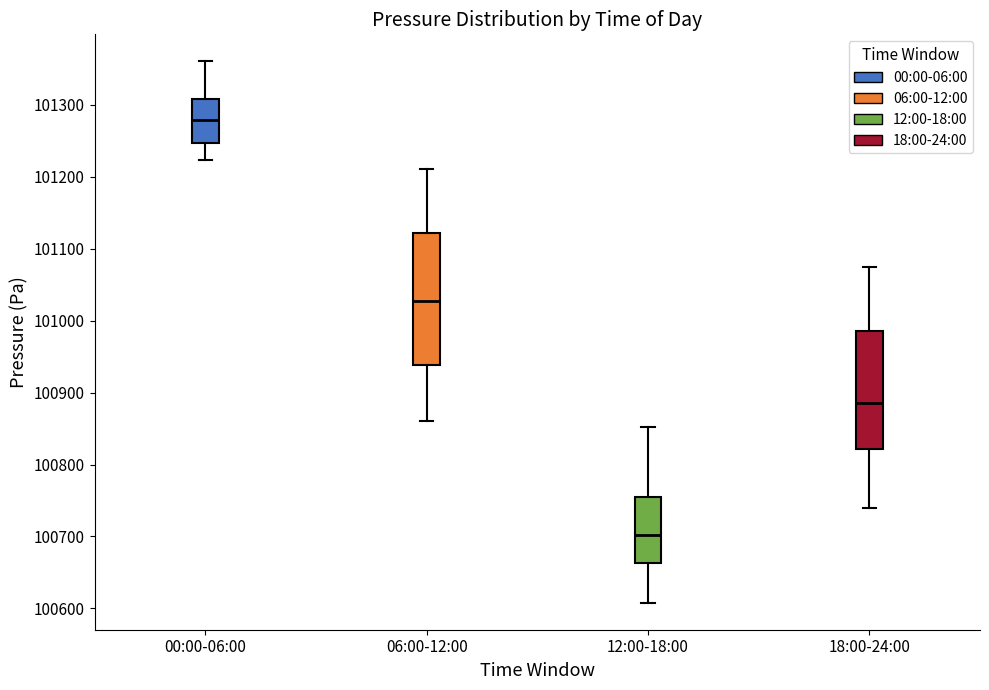

Reading left to right, transcribe this box plot: for each box, give where its median line is, the range the box spans, and where its two whiskers end, as read against the y-axis. The values are not printed on the chart, so give them approximately, as read against the axis.

00:00-06:00: median 101280, box 101250 to 101310, whiskers 101220 to 101360
06:00-12:00: median 101030, box 100940 to 101120, whiskers 100860 to 101210
12:00-18:00: median 100700, box 100660 to 100750, whiskers 100610 to 100850
18:00-24:00: median 100890, box 100820 to 100990, whiskers 100740 to 101070